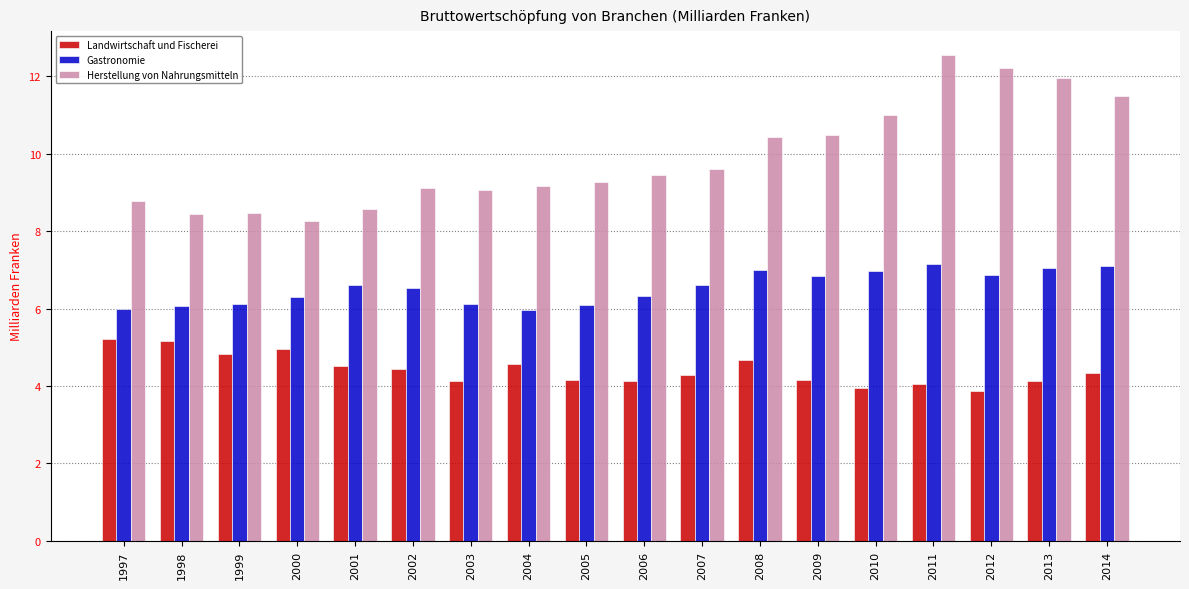

Count the number of categories in the chart.

18